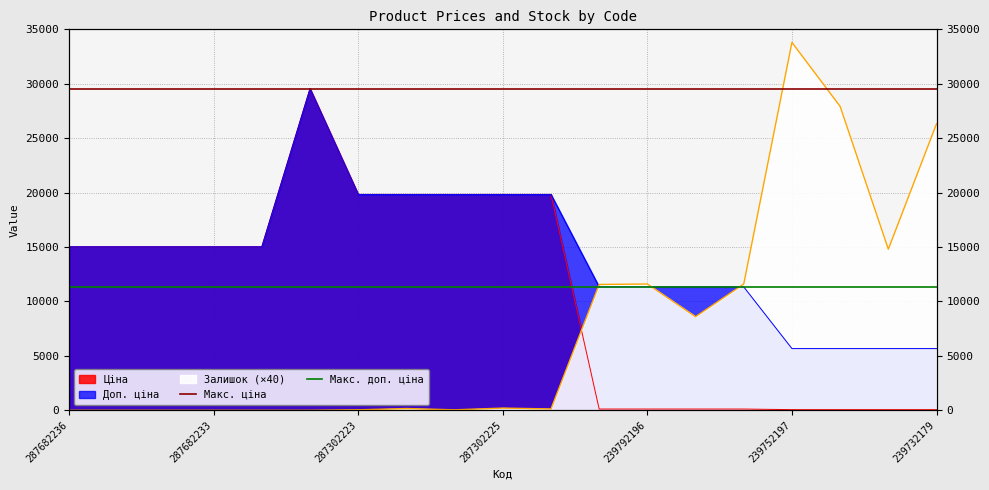

Which has a higher value, 287682233 or 287682236?

287682233